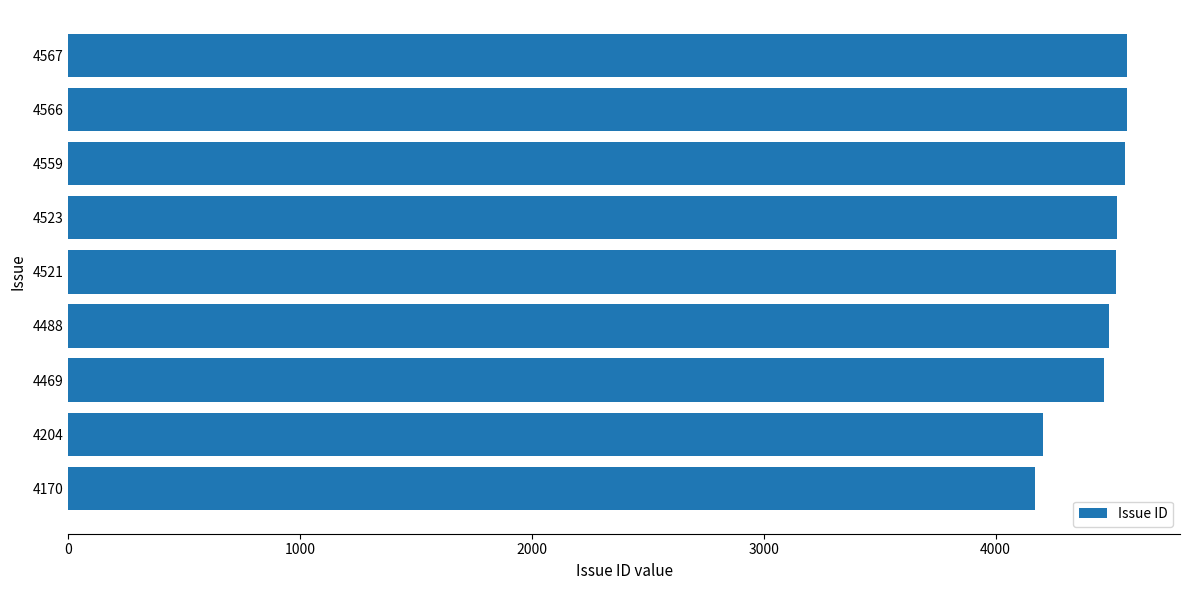

Is it true that the value at 4521 is 6224?

False